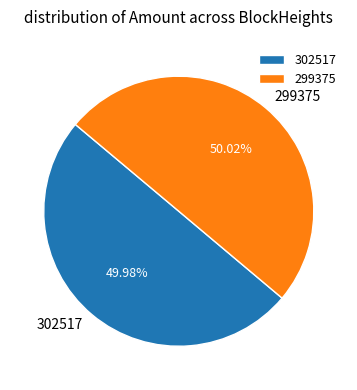

Combined, do 299375 and 302517 account for over 50%?

Yes